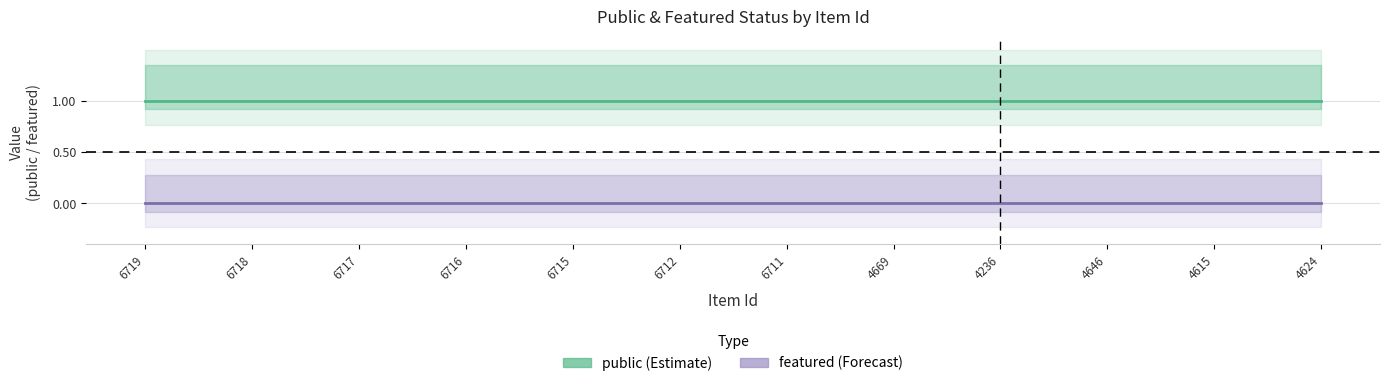

How many categories are shown in the chart?

12